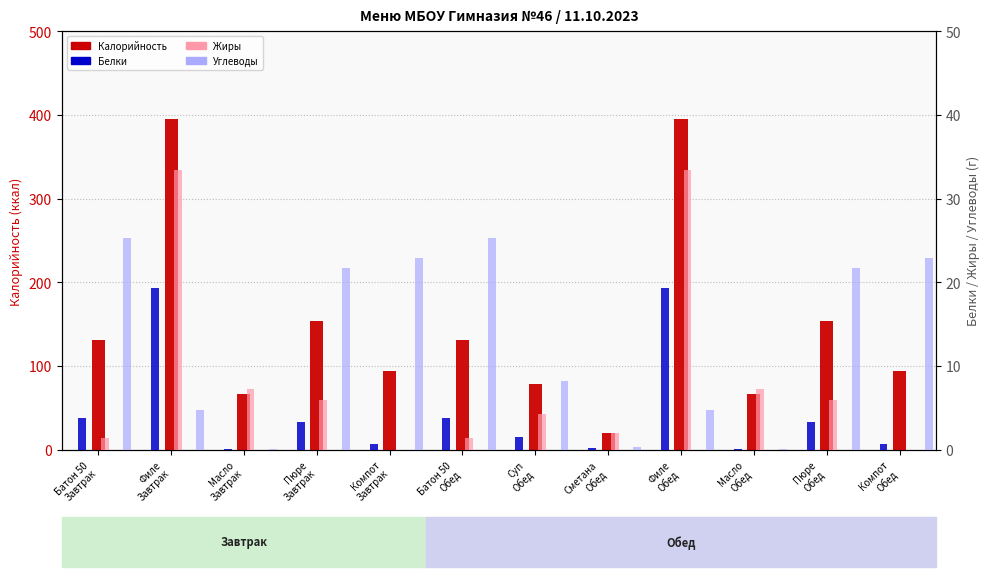

Which label corresponds to the largest value in the chart?

Филе
Завтрак